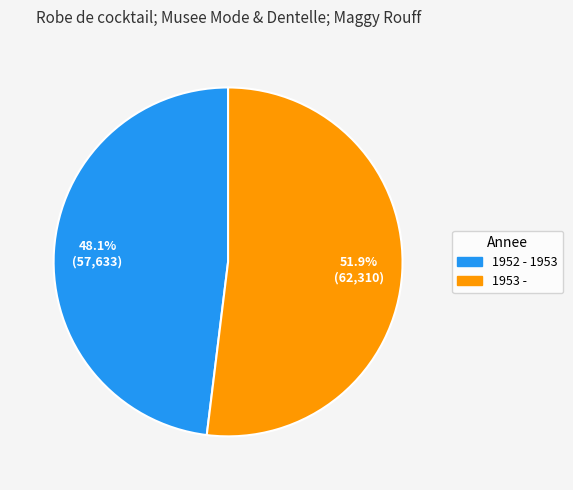

Rank the categories by value from lowest to highest.

1952 - 1953, 1953 -